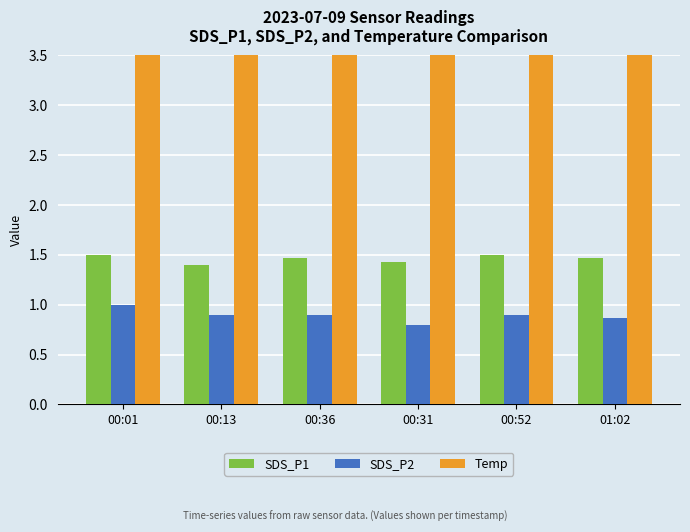

What is the difference between the maximum and minimum values in the Temp series?

0.8